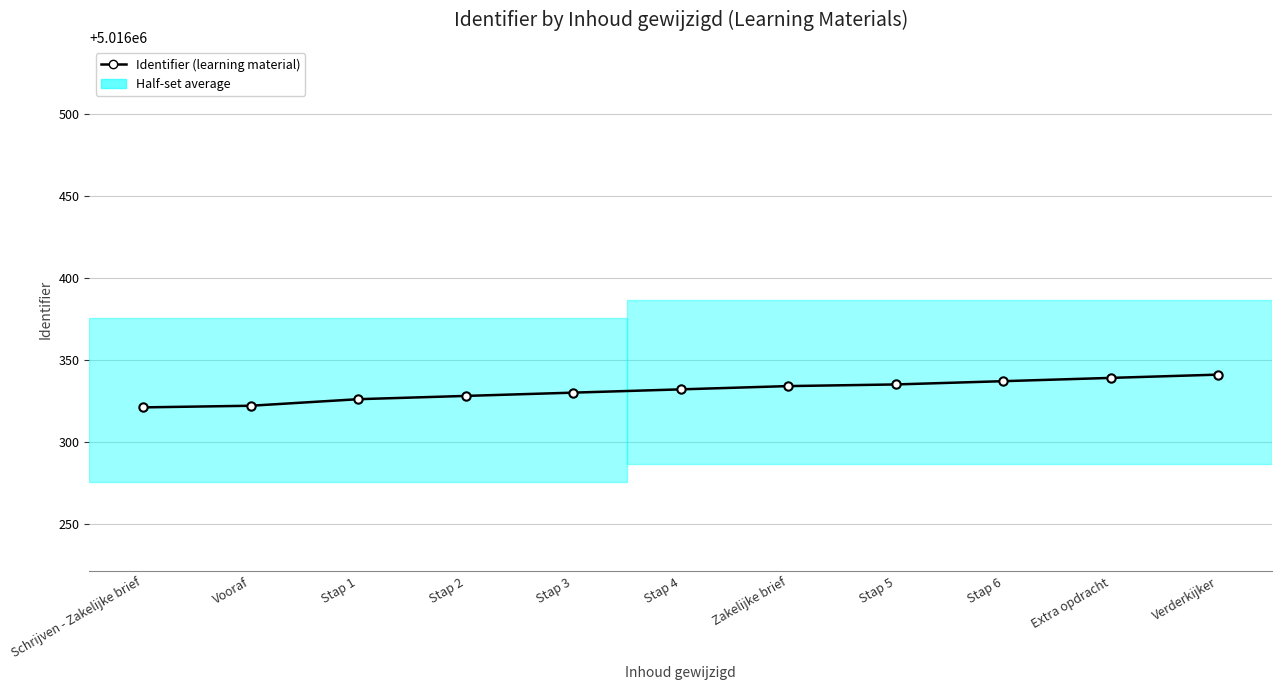

What position from the right is Zakelijke brief?

5